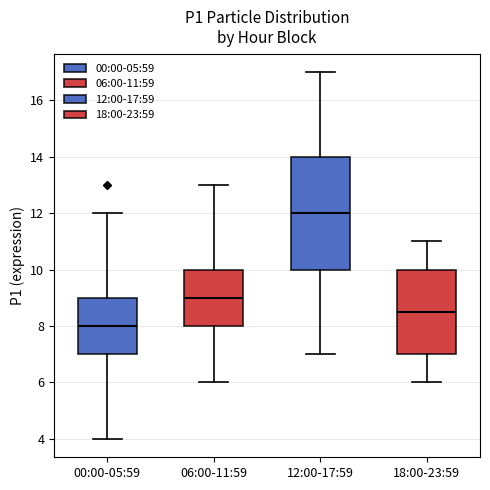

Reading left to right, read every box against the y-axis: the position of its median line, the range the box covers, and the ends of its whiskers. The values are not printed on the chart, so give them approximately, as read against the axis.

00:00-05:59: median 8.0, box 7.0 to 9.0, whiskers 4.0 to 12.0
06:00-11:59: median 9.0, box 8.0 to 10.0, whiskers 6.0 to 13.0
12:00-17:59: median 12.0, box 10.0 to 14.0, whiskers 7.0 to 17.0
18:00-23:59: median 8.6, box 7.0 to 10.0, whiskers 6.0 to 11.0